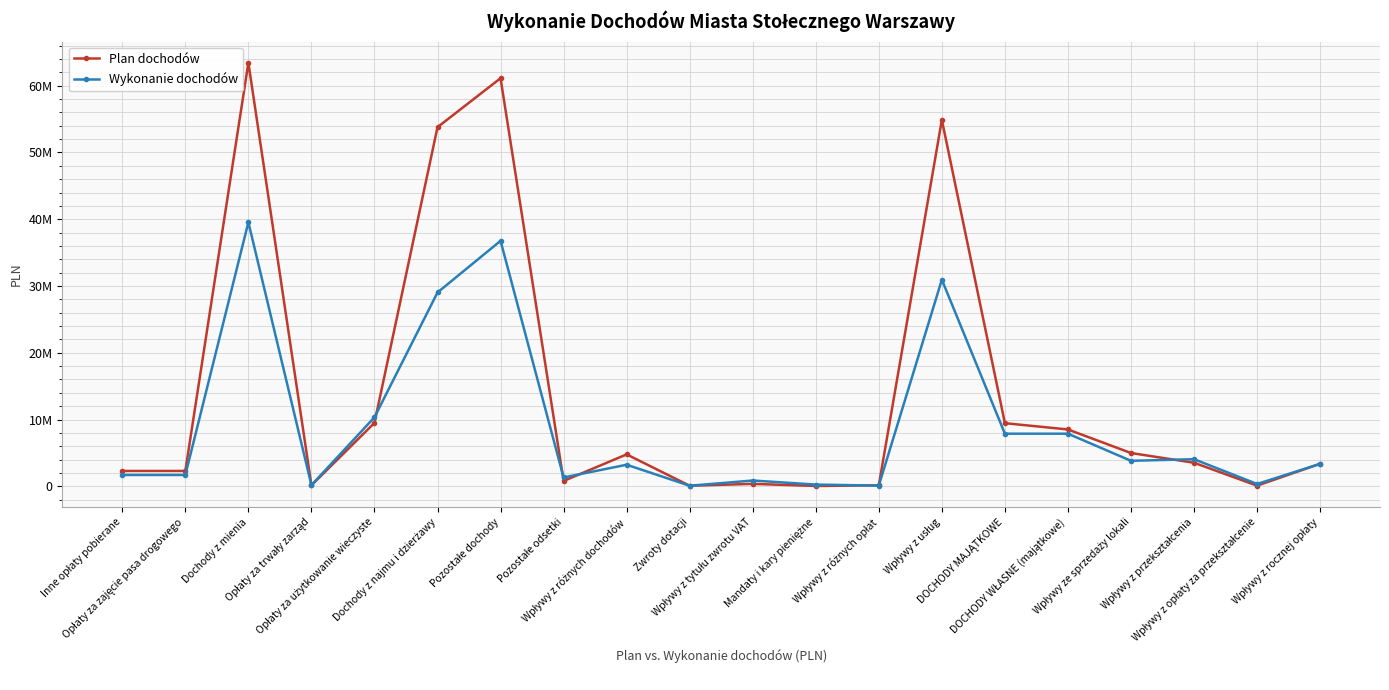

Is this an area chart (filled region under the line)?

No